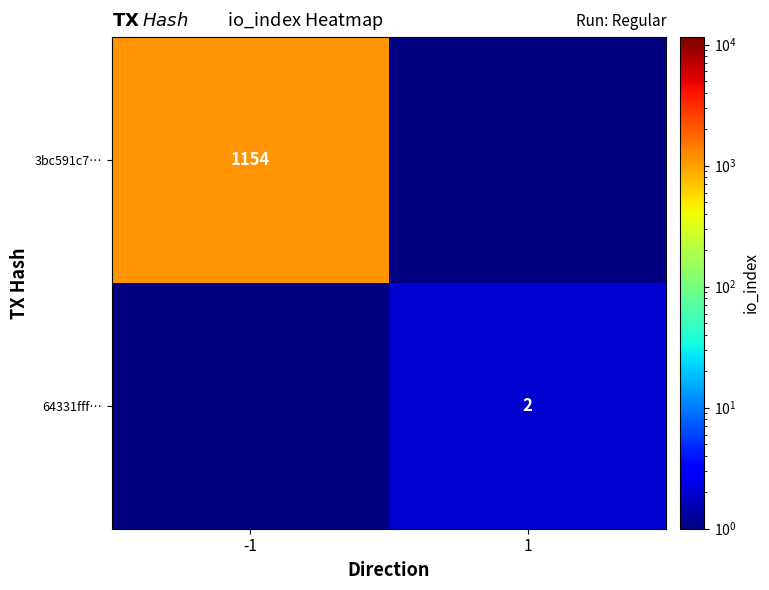

Is it true that 3bc591c7… equals 260 at -1?

False